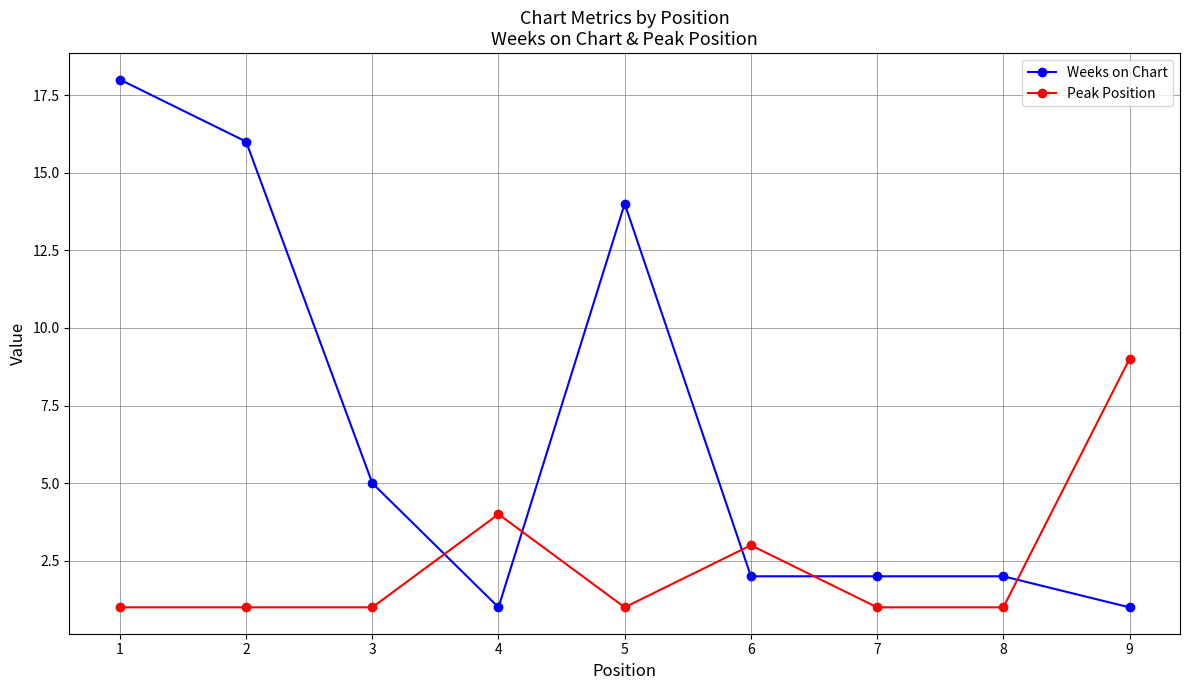

Which series ends up on top after the final intersection of Weeks on Chart and Peak Position?

Peak Position